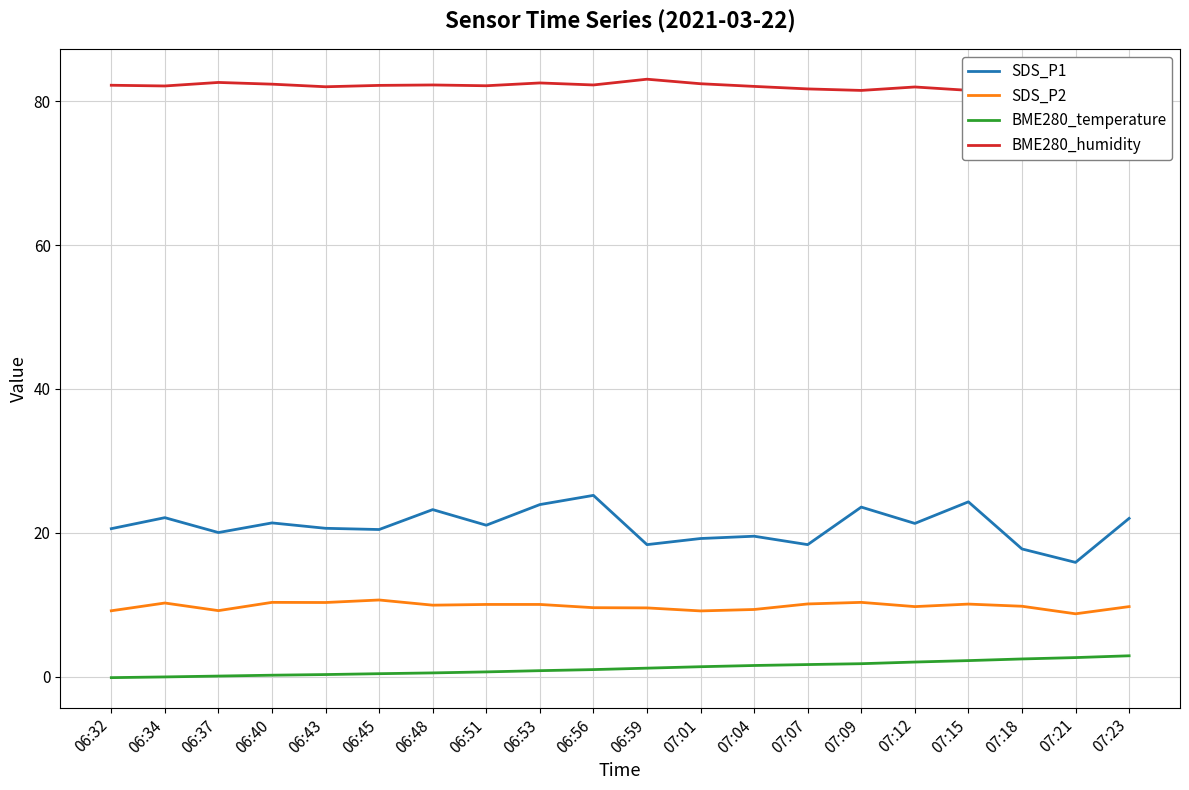

Is it true that SDS_P2 equals 14.6 at 06:53?

False